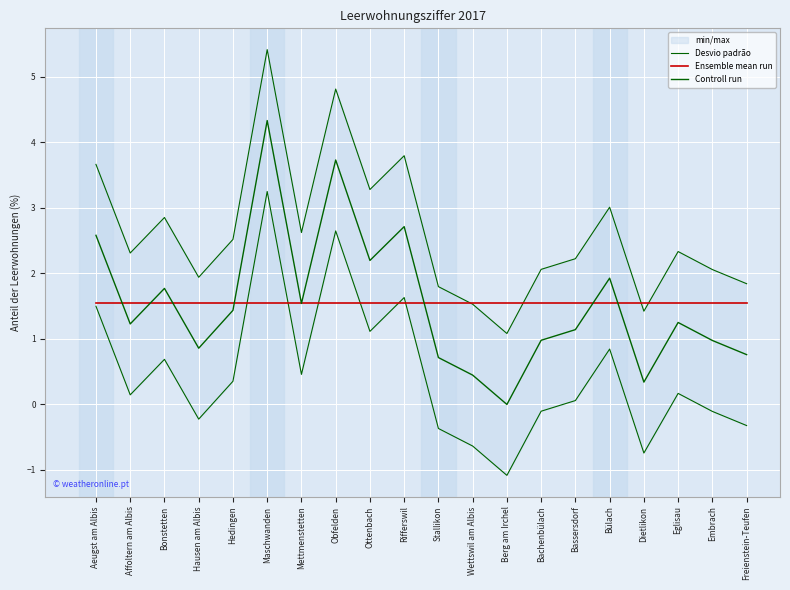

At how many categories does at least one series exceed 1?

20